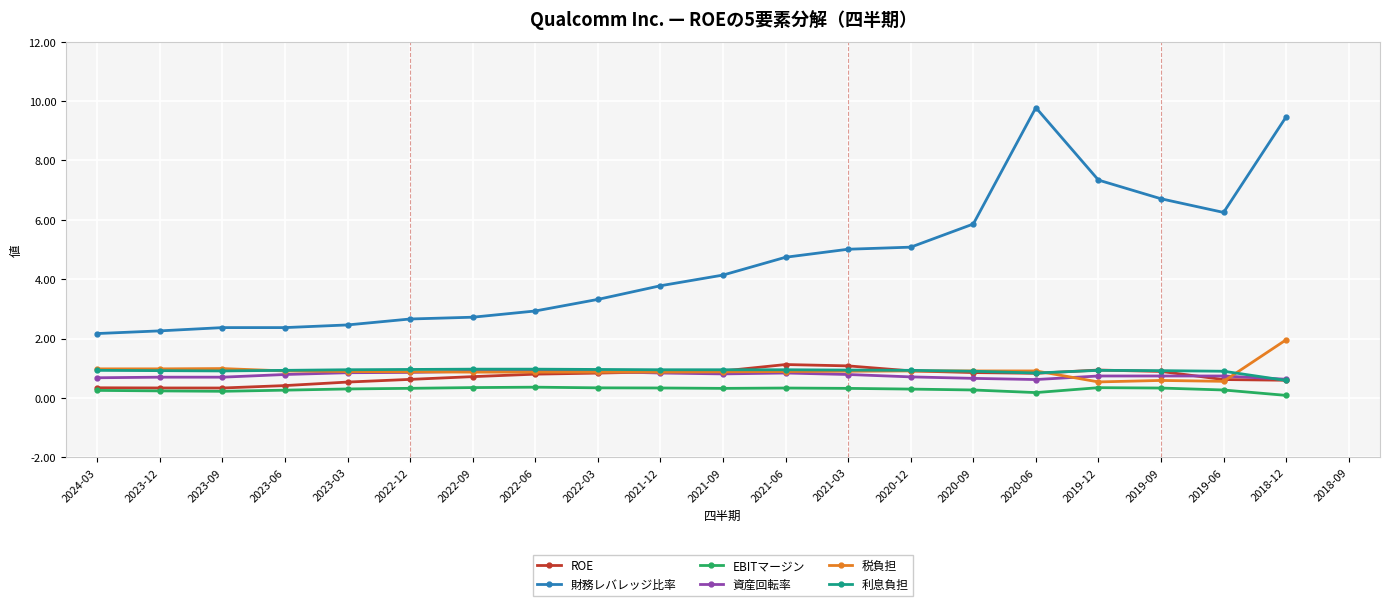

The value of 税負担 at 2020-12 is 0.9. True or false?

True